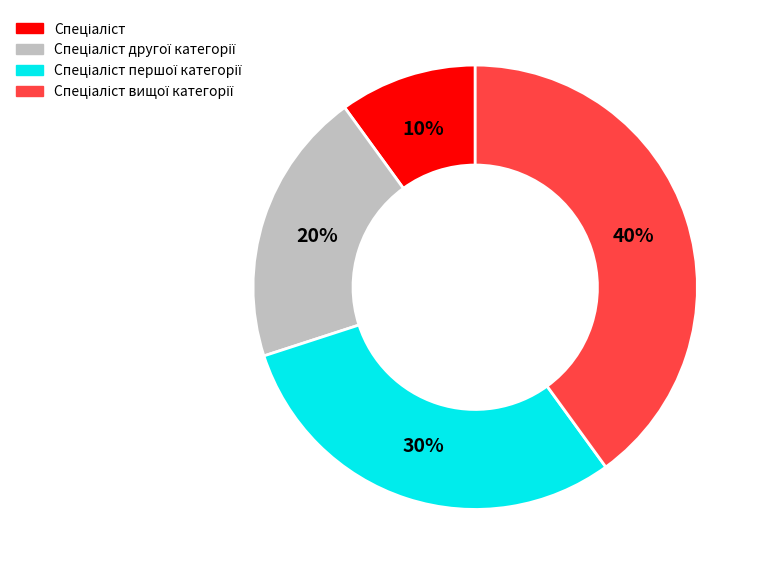

To the nearest percent, what is the difference between the largest and smallest slice percentages?

30%